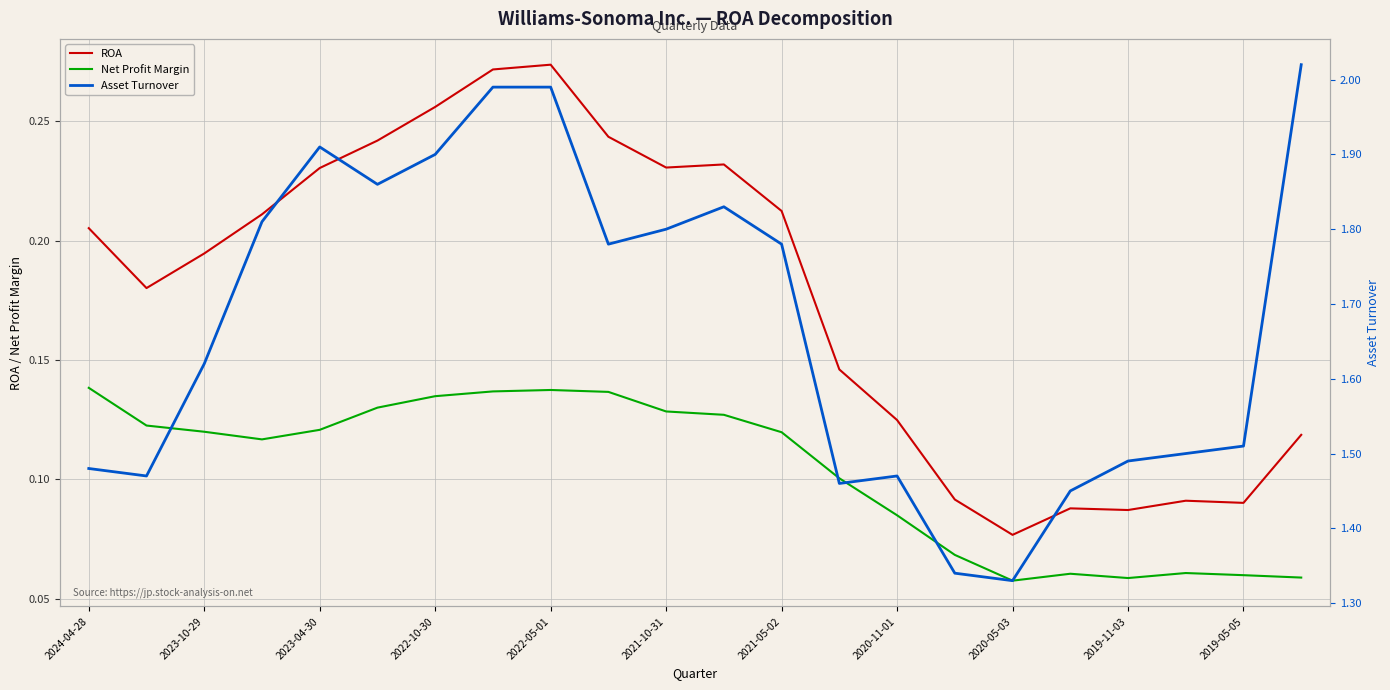

Rank the series by their maximum value, from highest to lowest.

Asset Turnover, ROA, Net Profit Margin